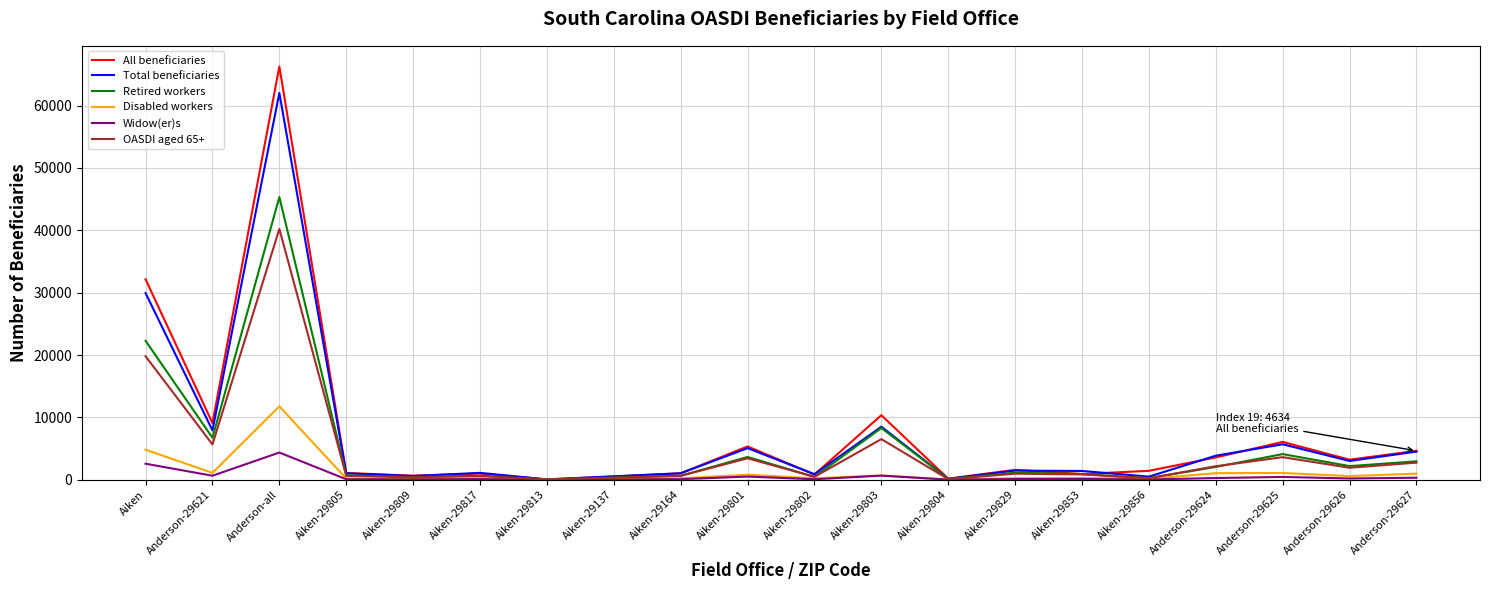

Does the chart display data point markers on the line(s)?

No